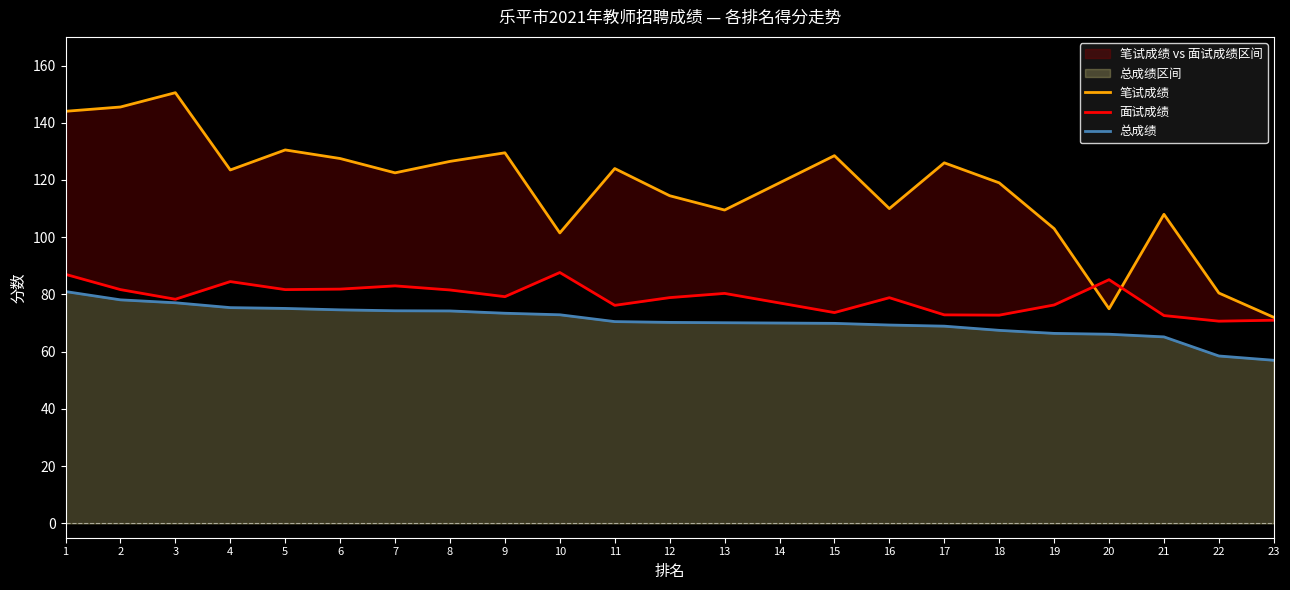

True or false: 总成绩 and 面试成绩 cross at least once.

False